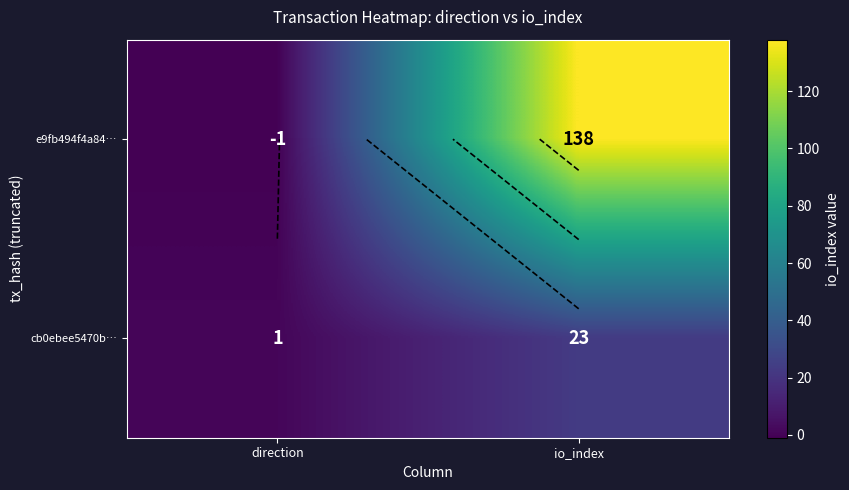

The value of e9fb494f4a84… at direction is -1. True or false?

False